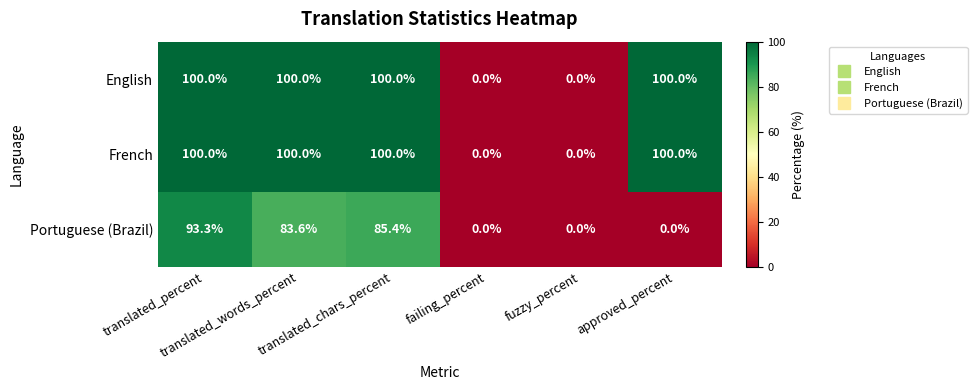

What is the difference between the maximum and minimum values in the Portuguese (Brazil) series?

93.3